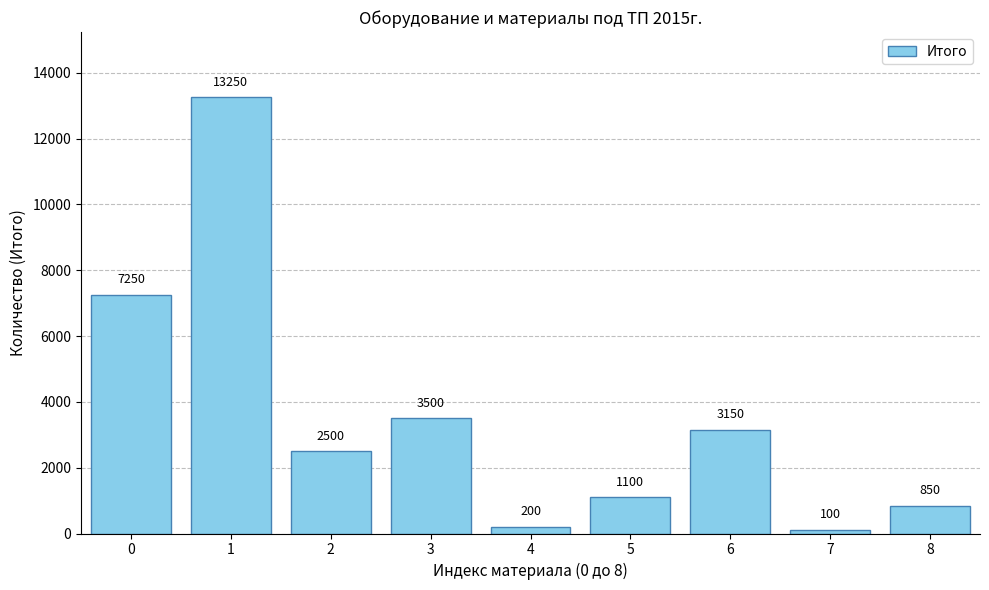

How many distinct data groups are displayed?

1